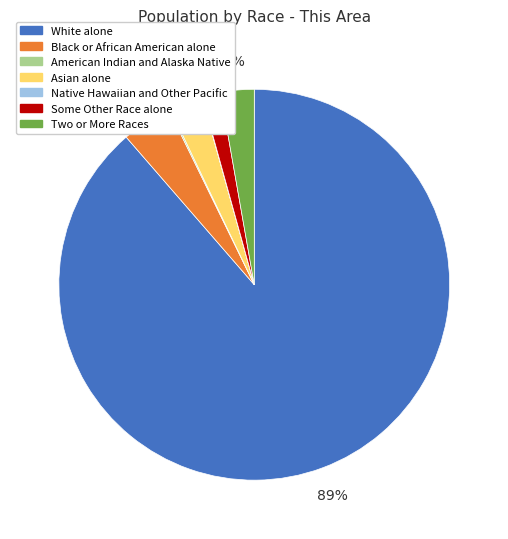

The Black or African American alone slice represents 4% of the pie. True or false?

True